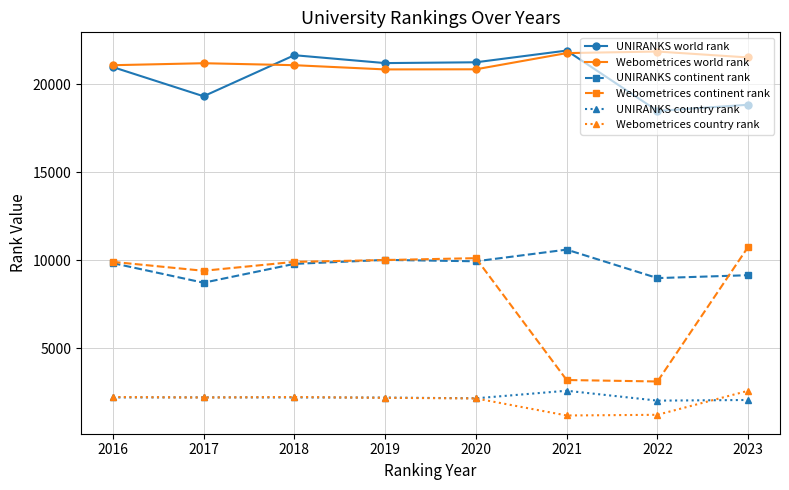

Which series has the largest total across all categories?

Webometrices world rank